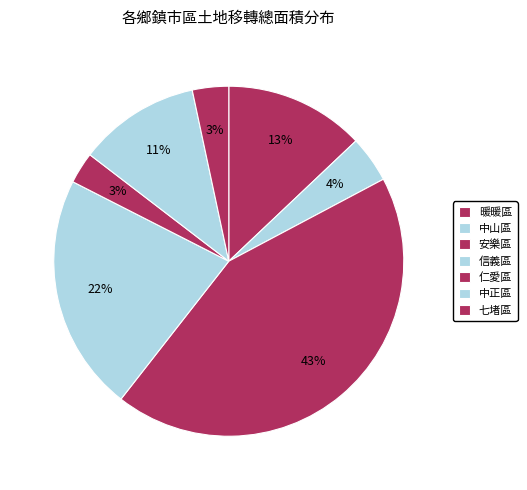

How many segments does this pie chart have?

7